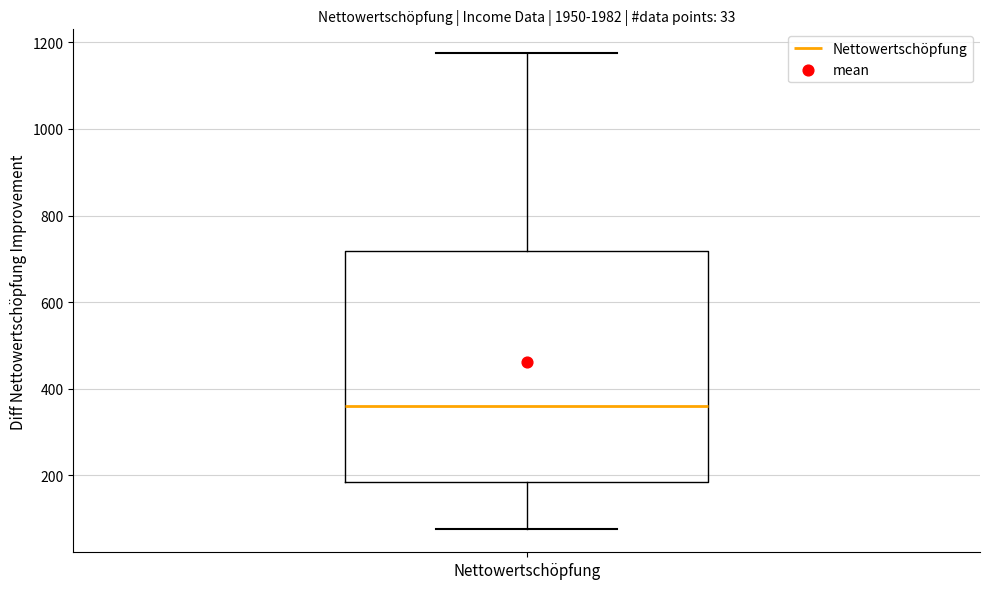

Where does the median line of the box for Nettowertschöpfung sit on the y-axis? The values are not printed on the chart, so give them approximately, as read against the axis.

360